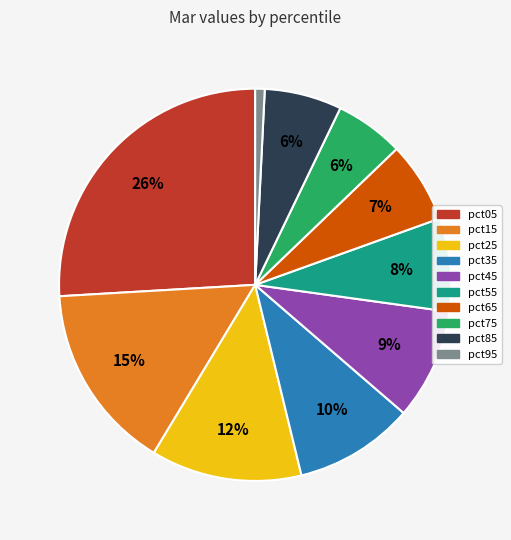

Combined, do pct25 and pct35 account for over 50%?

No